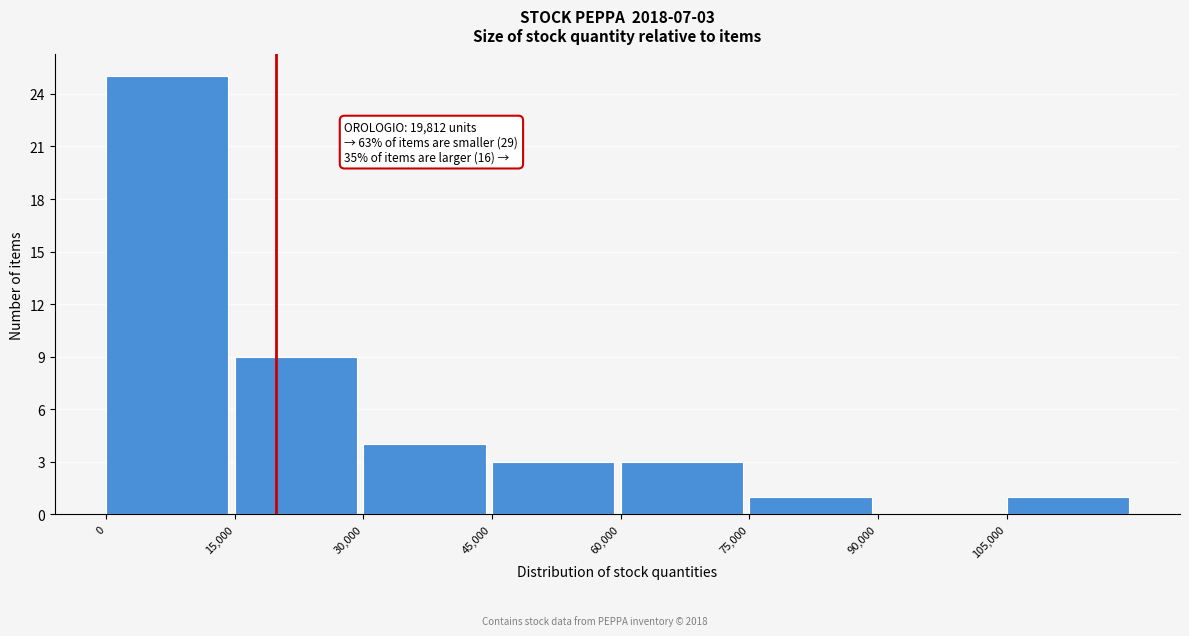

Over which range of the x-axis is the bar tallest?

0 to 15000